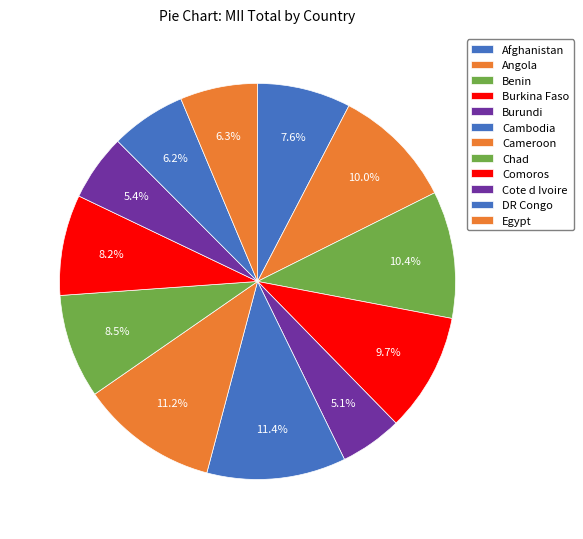

What percentage is NOT represented by Comoros?

91.8%